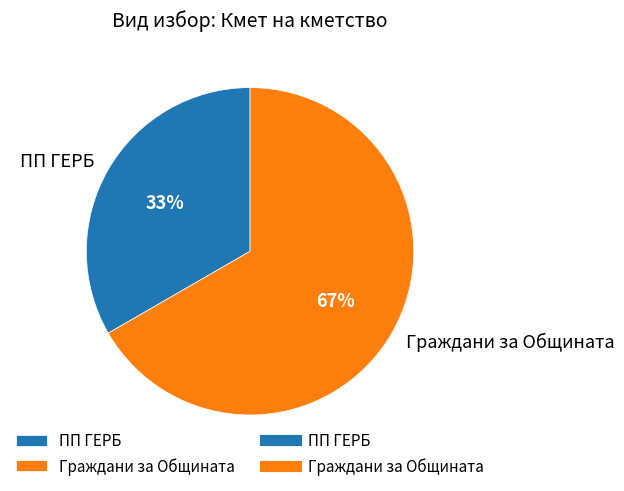

To the nearest percent, what percentage of the pie is ПП ГЕРБ?

33%